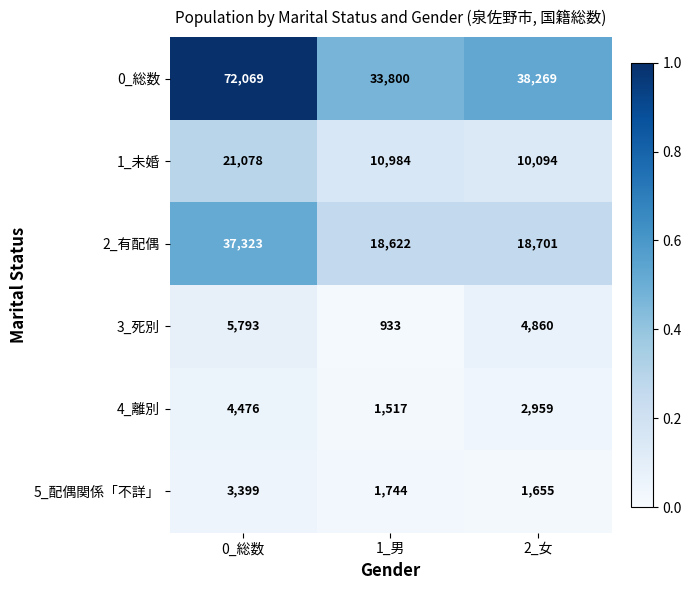

Reading left to right, what are all the values shown in this chart?

0_総数: 0_総数=72069	1_男=33800	2_女=38269
1_未婚: 0_総数=21078	1_男=10984	2_女=10094
2_有配偶: 0_総数=37323	1_男=18622	2_女=18701
3_死別: 0_総数=5793	1_男=933	2_女=4860
4_離別: 0_総数=4476	1_男=1517	2_女=2959
5_配偶関係「不詳」: 0_総数=3399	1_男=1744	2_女=1655